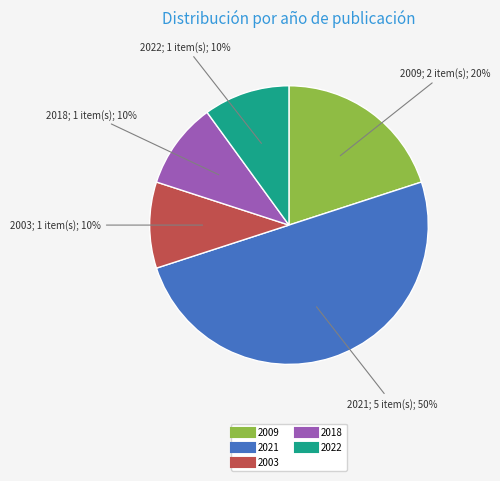

To the nearest percent, what is the average slice percentage?

20%